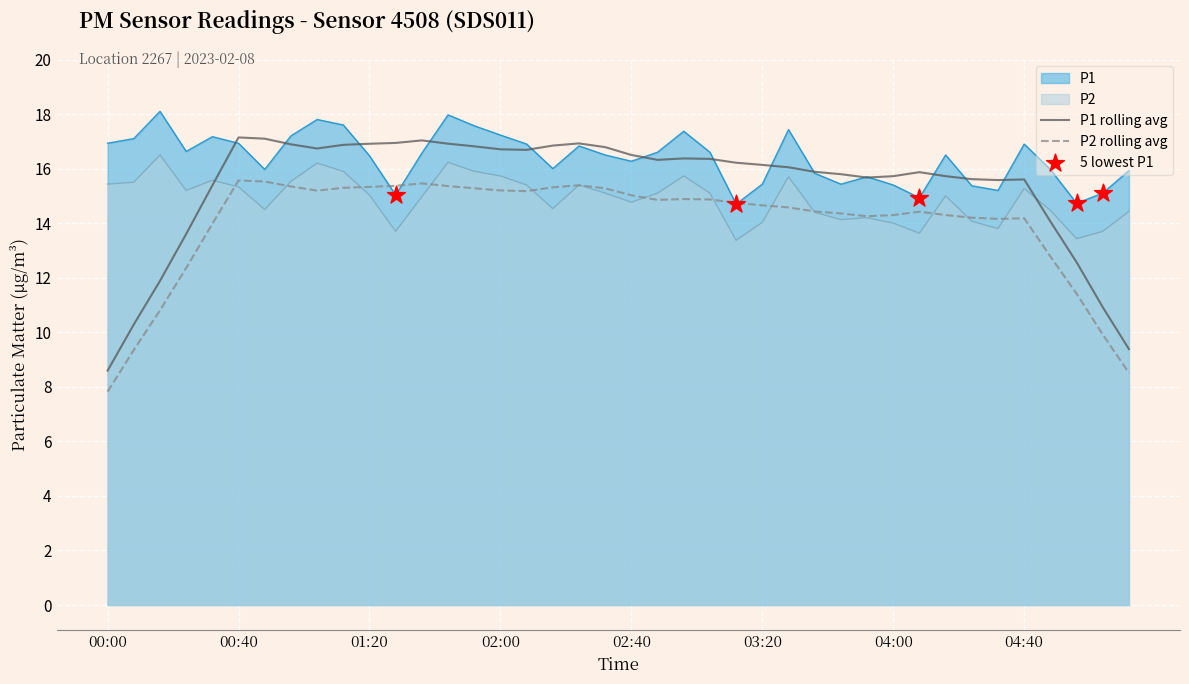

Which series has the largest total across all categories?

P1